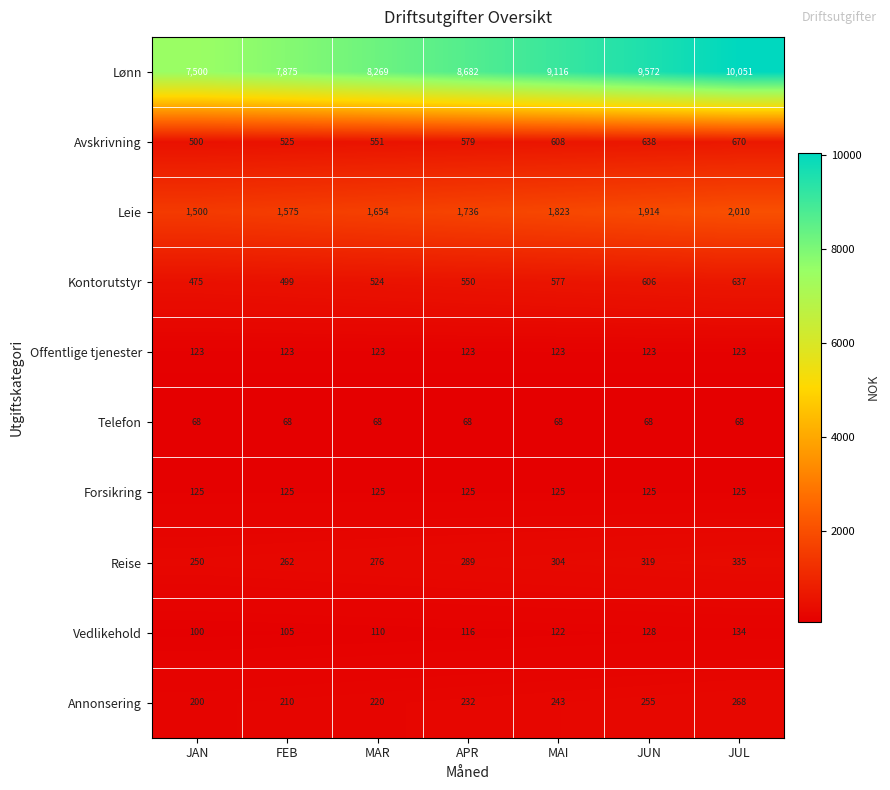

What is the sum of the Lønn values at MAI and JUN?

18688